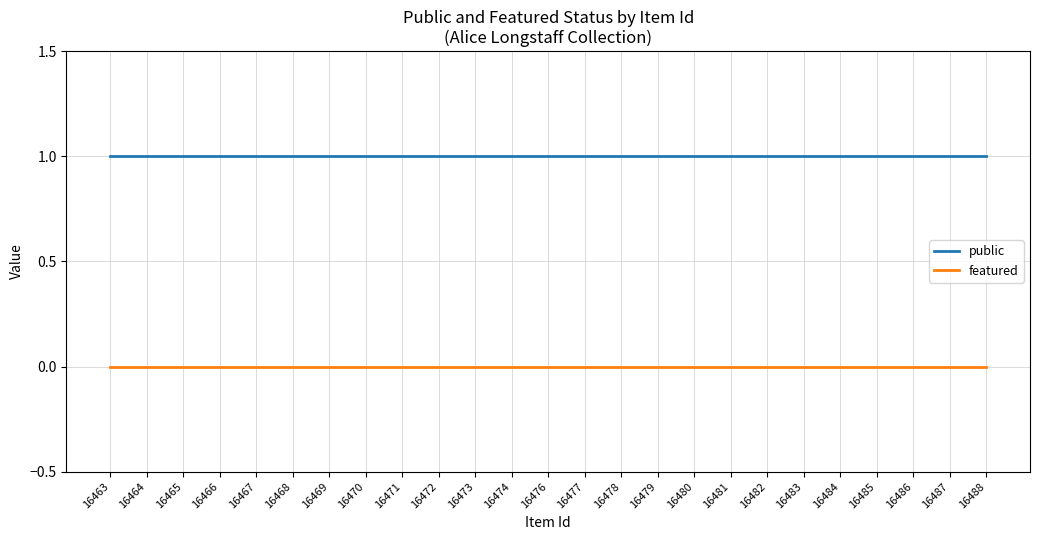

Is it true that public equals 2 at 16464?

False